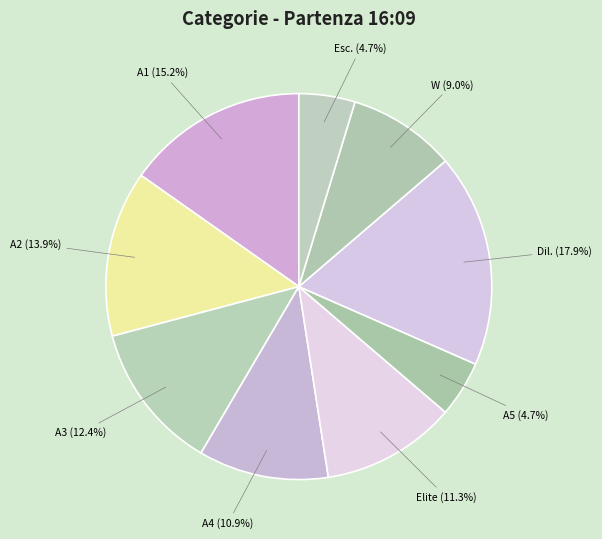

Is there any slice that represents more than half of the pie?

No